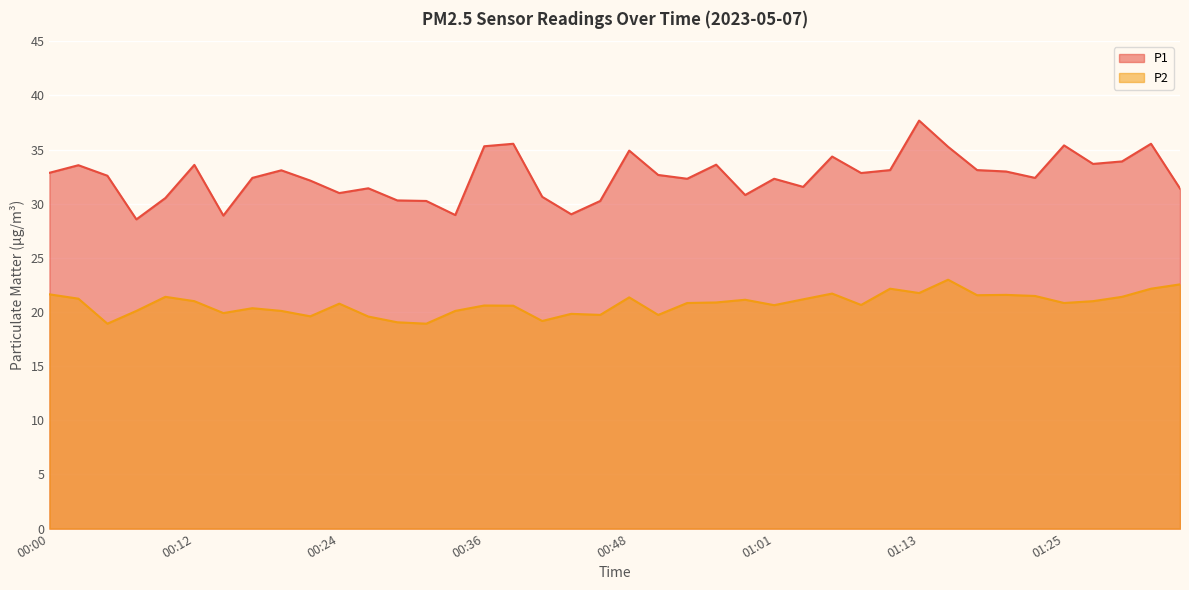

What is the label of the 32nd point from the left?

01:15